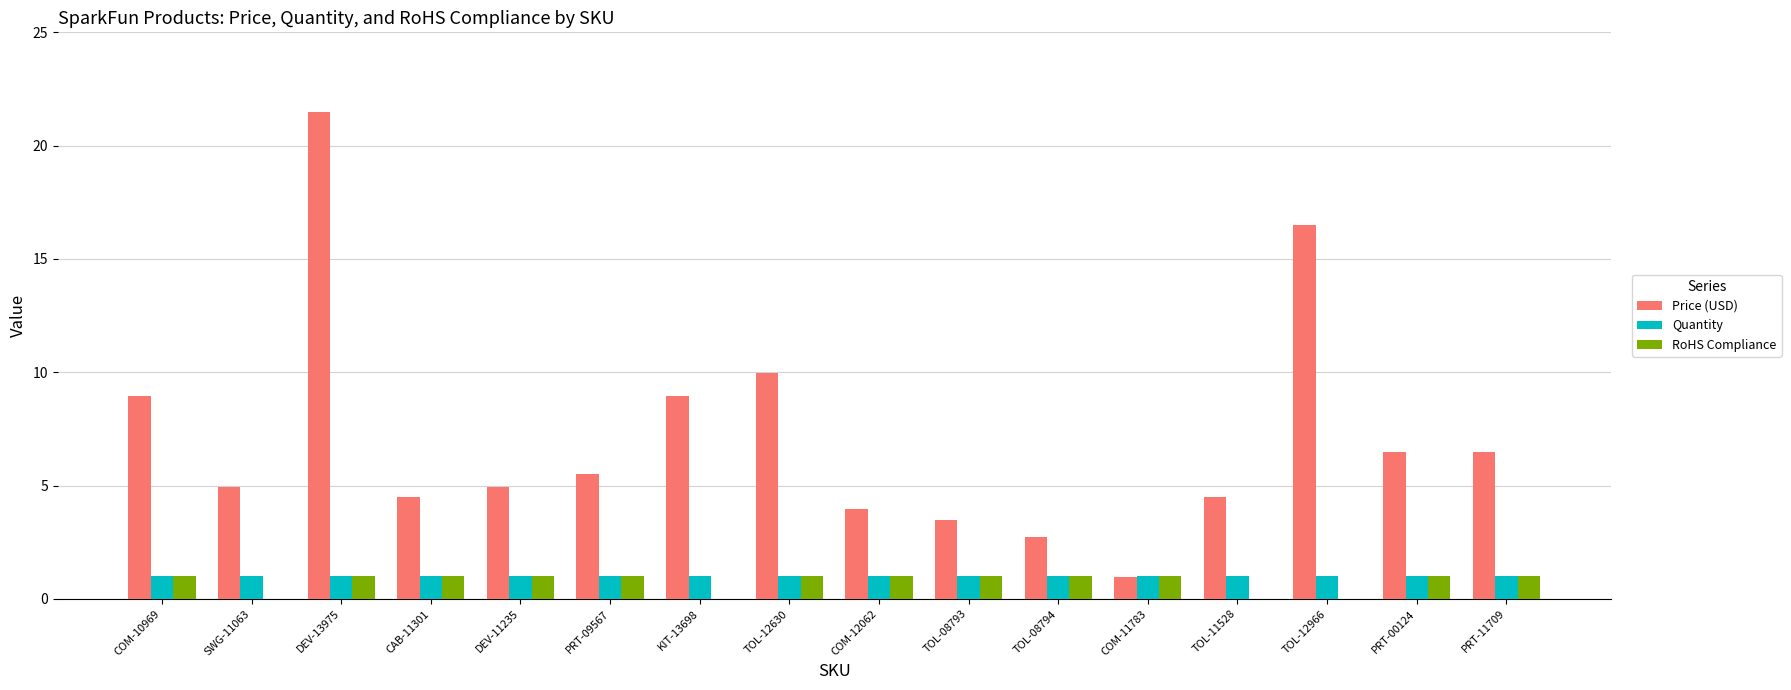

Between TOL-12630 and TOL-12966, which series saw the biggest shift?

Price (USD)